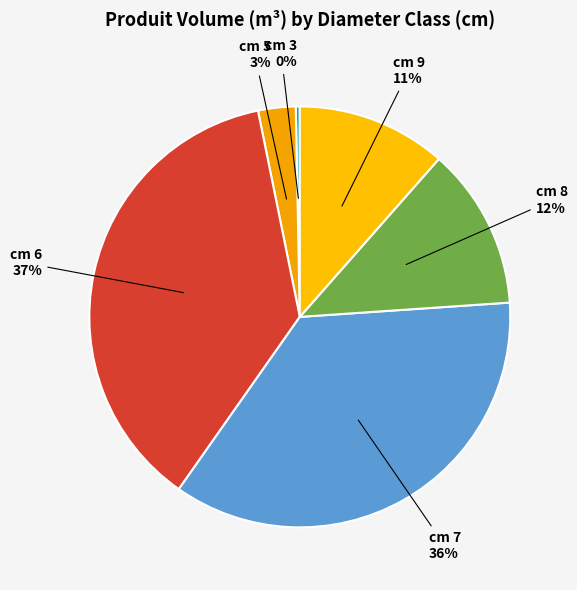

Count the number of slices in the pie.

6